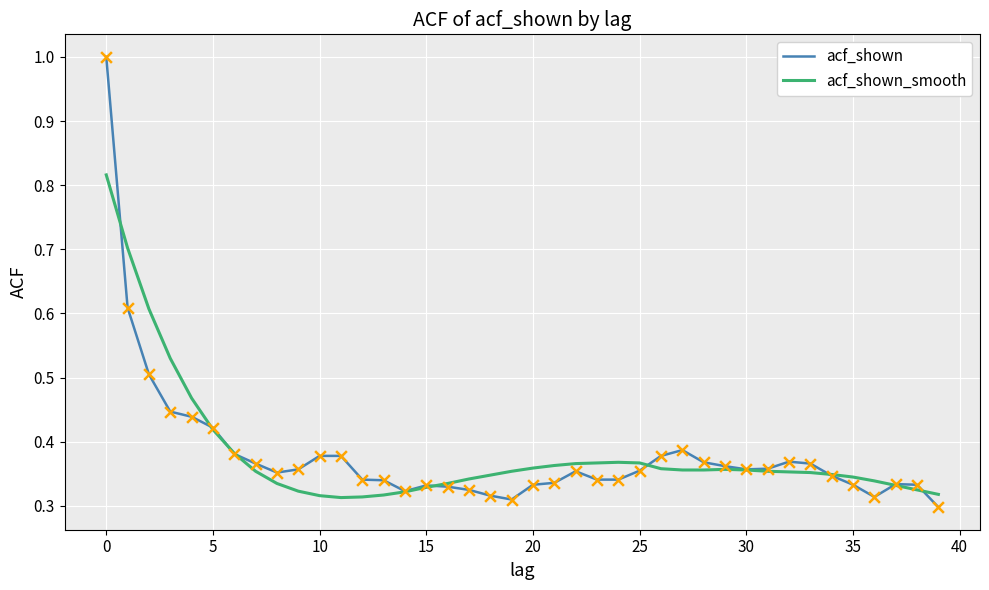

Which series has the largest range (max minus min)?

acf_shown